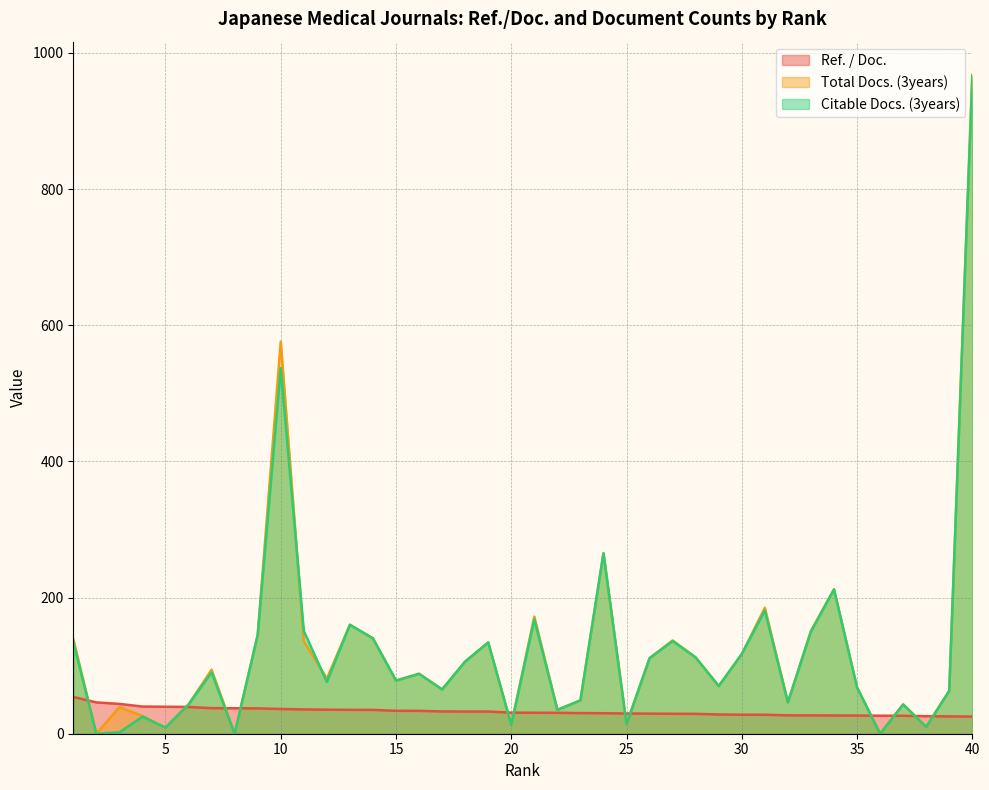

Rank the categories by Citable Docs. (3years) value from lowest to highest.

2, 8, 36, 3, 5, 38, 20, 25, 4, 22, 6, 37, 32, 23, 39, 17, 35, 29, 12, 15, 16, 7, 18, 26, 28, 30, 19, 1, 27, 14, 9, 33, 11, 13, 21, 31, 34, 24, 10, 40